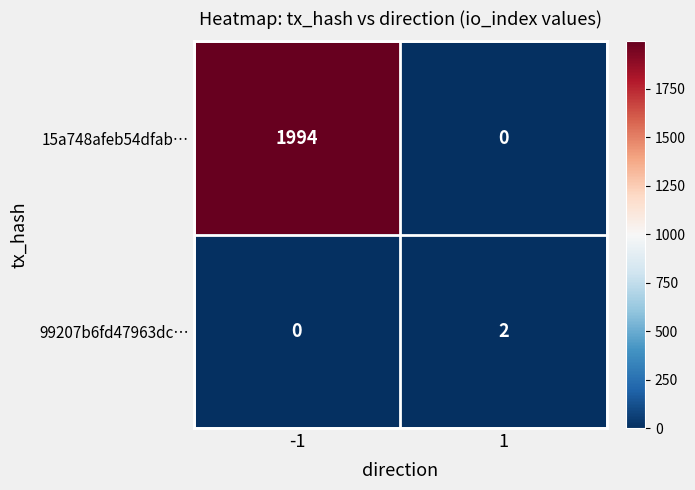

At which category is the sum across all series the highest?

-1